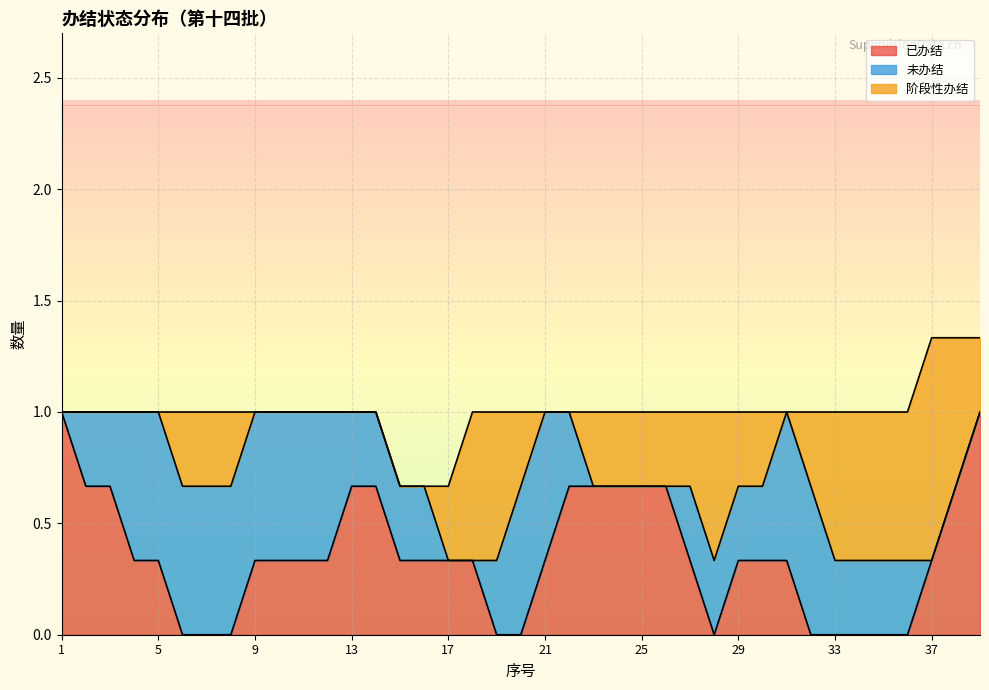

Which series ends up on top after the final intersection of 阶段性办结 and 未办结?

阶段性办结